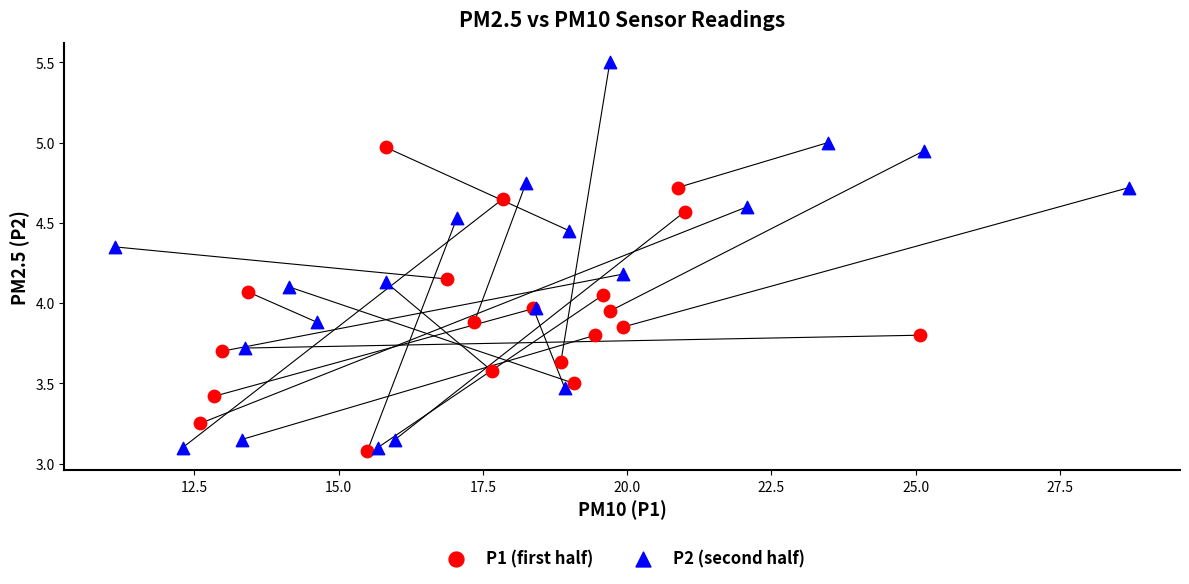

Which series has the largest Y range (max minus min)?

P2 (second half)